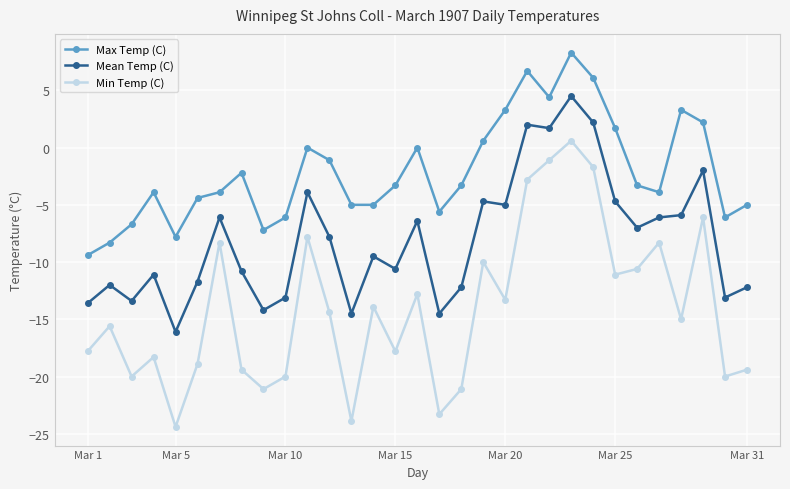

Rank the series by their average value, from lowest to highest.

Min Temp (C), Mean Temp (C), Max Temp (C)